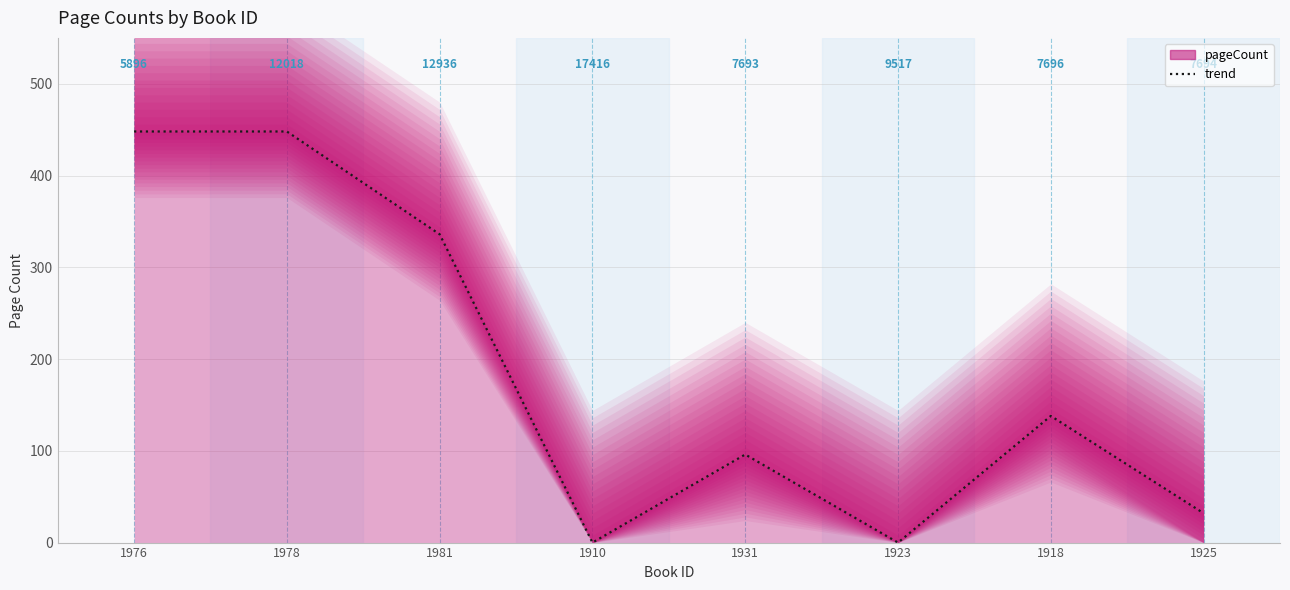

List the labels in order of value, largest first.

1976, 1978, 1981, 1918, 1931, 1925, 1910, 1923